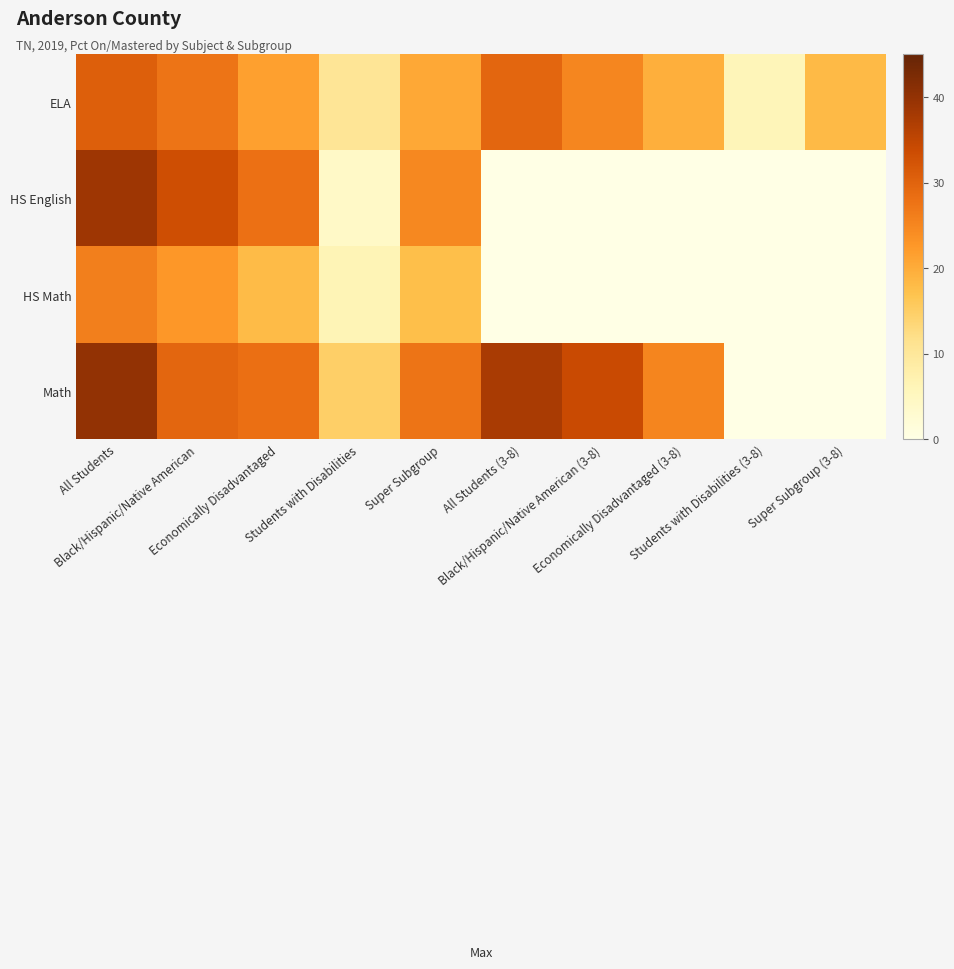

Rank the series by their maximum value, from lowest to highest.

HS Math, ELA, HS English, Math